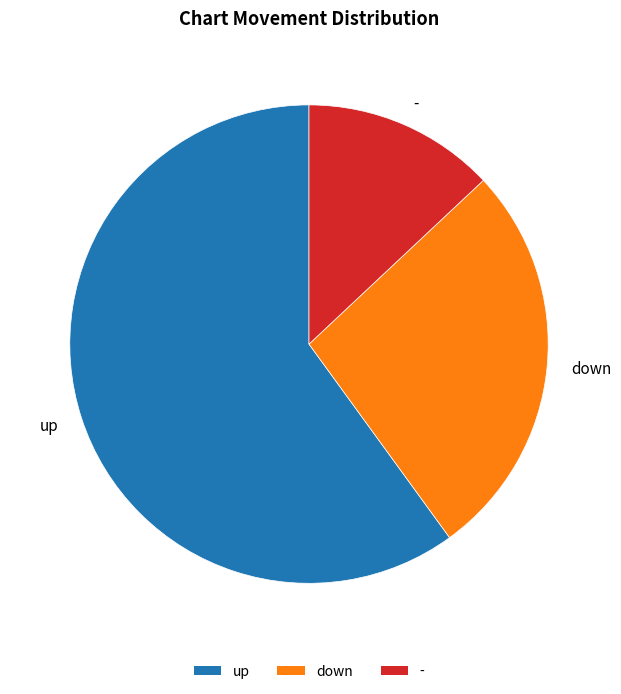

What is the largest slice in the pie chart?

up